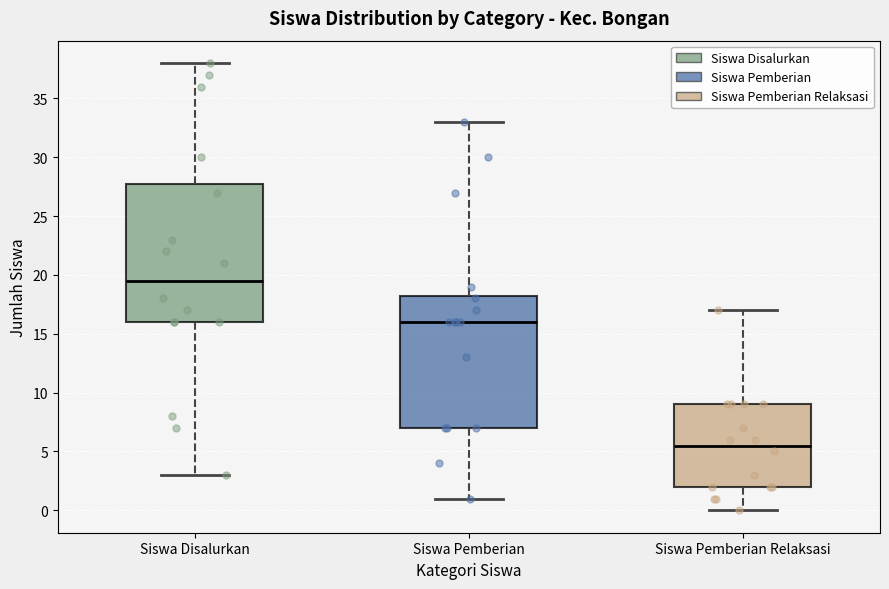

Reading left to right, read every box against the y-axis: the position of its median line, the range the box covers, and the ends of its whiskers. The values are not printed on the chart, so give them approximately, as read against the axis.

Siswa Disalurkan: median 19.5, box 16.0 to 28.0, whiskers 3.0 to 38.0
Siswa Pemberian: median 16.0, box 7.0 to 18.5, whiskers 1.0 to 33.0
Siswa Pemberian Relaksasi: median 5.5, box 2.0 to 9.0, whiskers 0.0 to 17.0